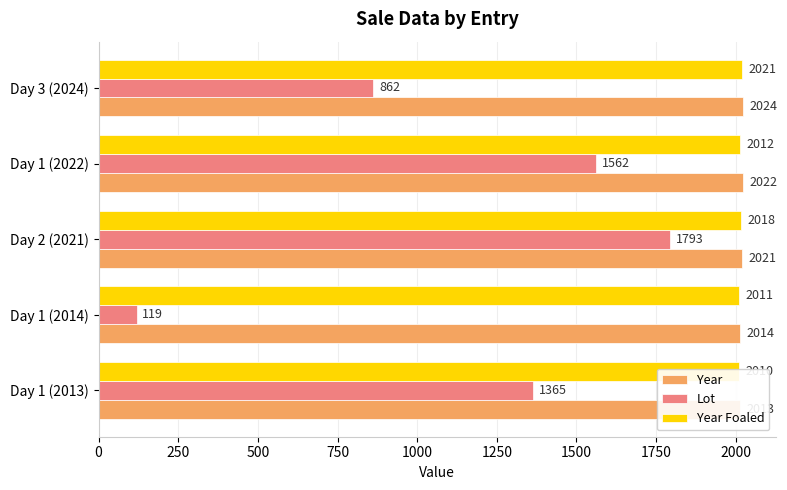

Is the value of Lot at Day 1 (2022) greater than the value of Year Foaled at Day 1 (2013)?

No